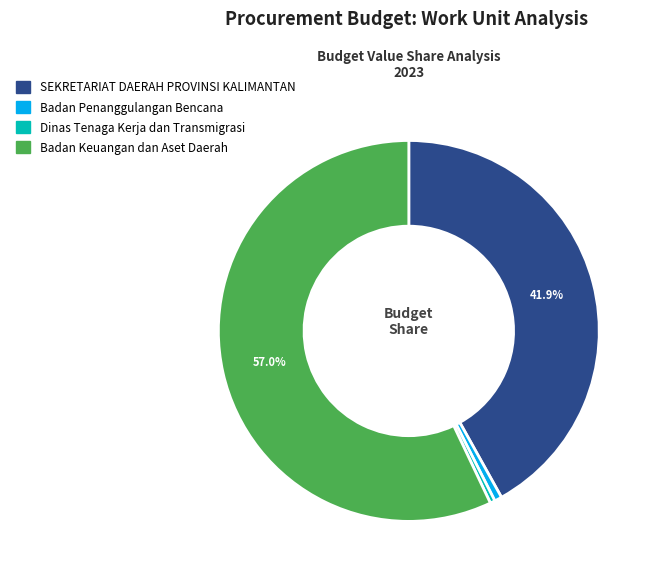

Combined, do Badan Penanggulangan Bencana and Badan Keuangan dan Aset Daerah account for over 50%?

Yes